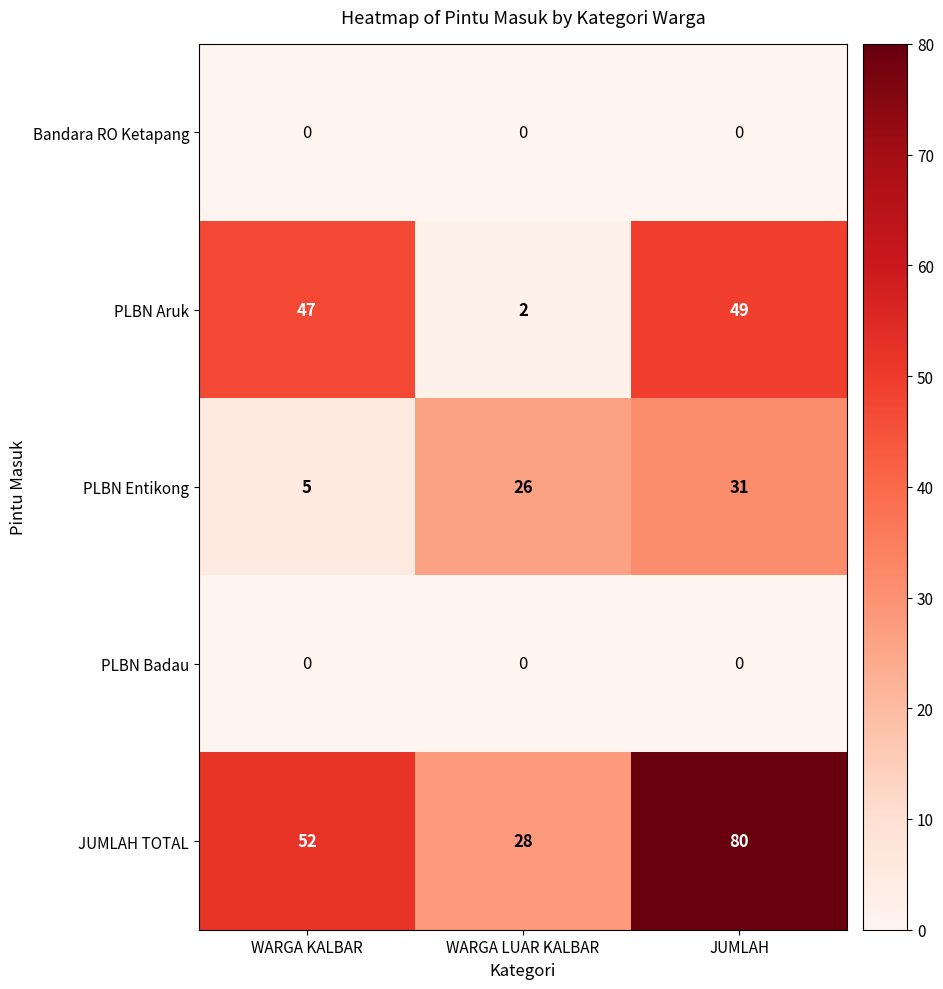

Which series has the widest spread of values?

JUMLAH TOTAL